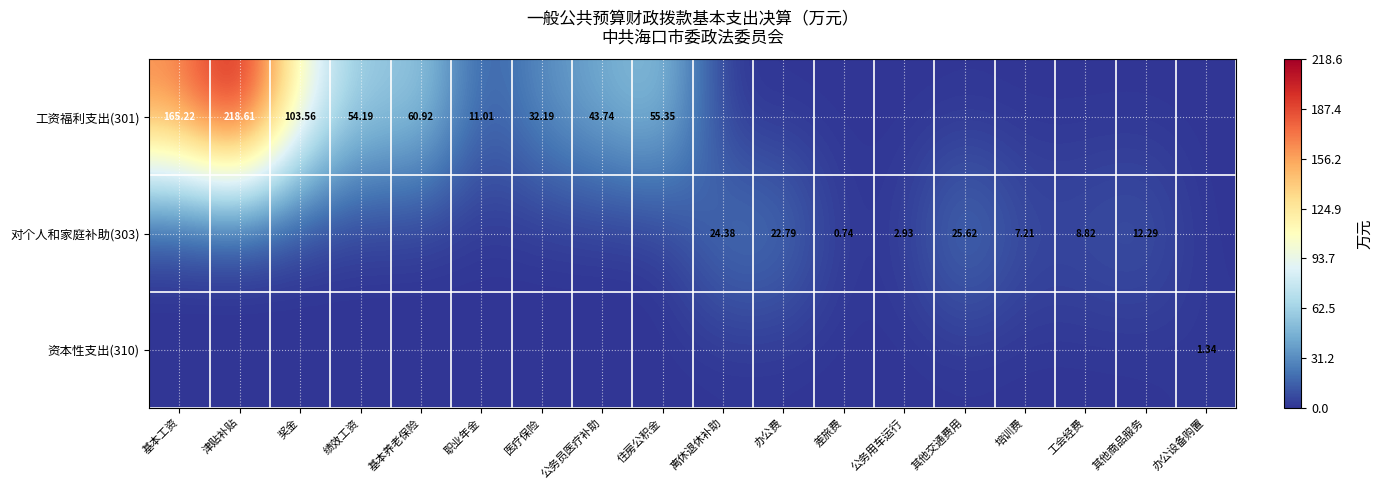

True or false: 资本性支出(310) has a value of 2.2 at 办公设备购置.

False